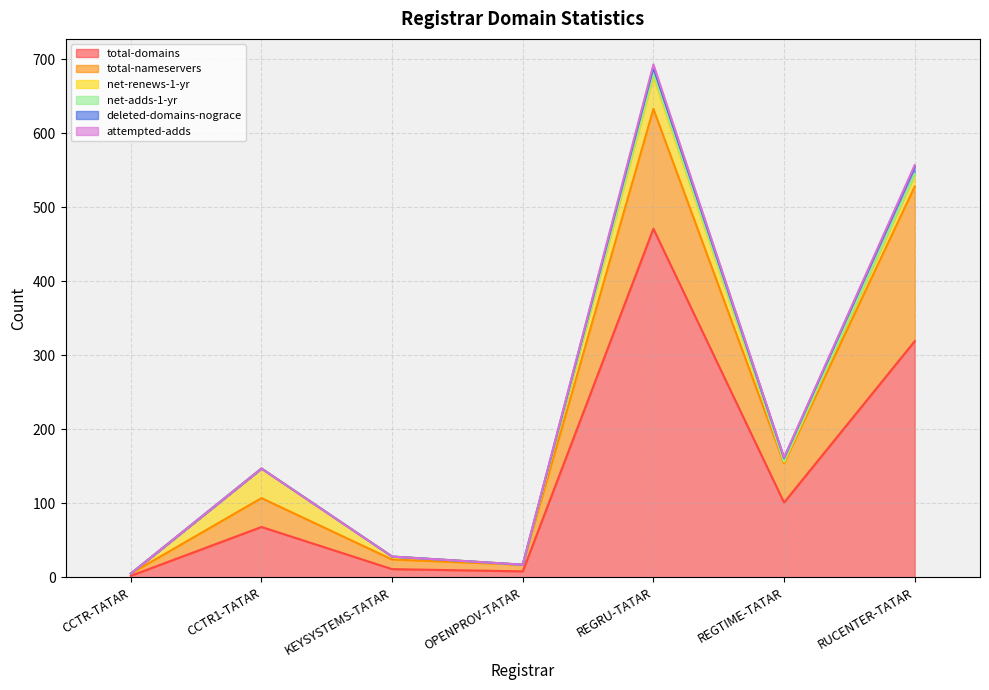

Reading left to right, extract all data points from this chart.

total-domains: CCTR-TATAR=2	CCTR1-TATAR=68	KEYSYSTEMS-TATAR=11	OPENPROV-TATAR=8	REGRU-TATAR=471	REGTIME-TATAR=101	RUCENTER-TATAR=319
total-nameservers: CCTR-TATAR=3	CCTR1-TATAR=39	KEYSYSTEMS-TATAR=13	OPENPROV-TATAR=9	REGRU-TATAR=162	REGTIME-TATAR=53	RUCENTER-TATAR=209
net-renews-1-yr: CCTR-TATAR=0	CCTR1-TATAR=40	KEYSYSTEMS-TATAR=4	OPENPROV-TATAR=0	REGRU-TATAR=44	REGTIME-TATAR=2	RUCENTER-TATAR=15
net-adds-1-yr: CCTR-TATAR=0	CCTR1-TATAR=0	KEYSYSTEMS-TATAR=0	OPENPROV-TATAR=0	REGRU-TATAR=4	REGTIME-TATAR=1	RUCENTER-TATAR=2
deleted-domains-nograce: CCTR-TATAR=0	CCTR1-TATAR=0	KEYSYSTEMS-TATAR=0	OPENPROV-TATAR=0	REGRU-TATAR=8	REGTIME-TATAR=4	RUCENTER-TATAR=10
attempted-adds: CCTR-TATAR=0	CCTR1-TATAR=0	KEYSYSTEMS-TATAR=0	OPENPROV-TATAR=0	REGRU-TATAR=4	REGTIME-TATAR=1	RUCENTER-TATAR=2